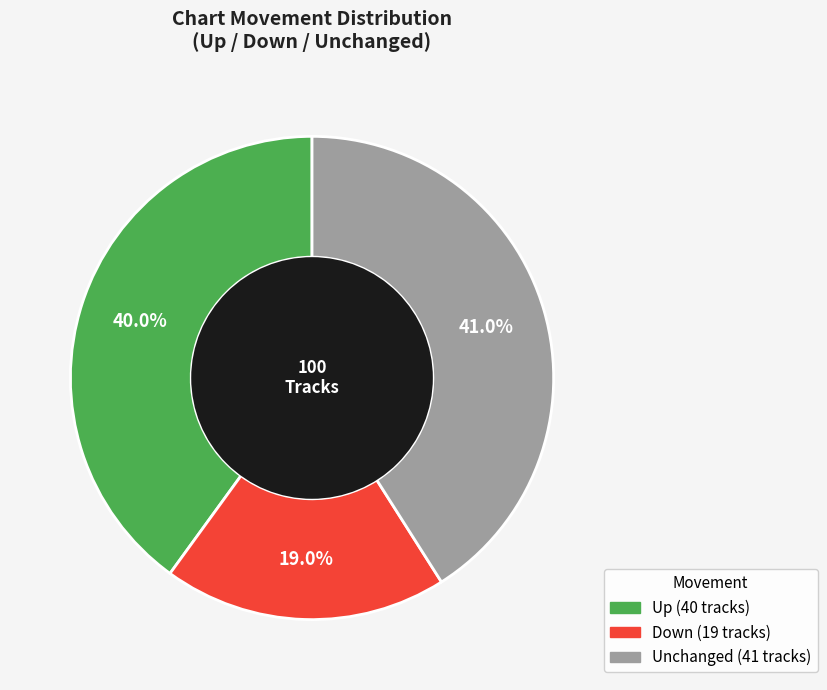

Is there any slice that represents more than half of the pie?

No